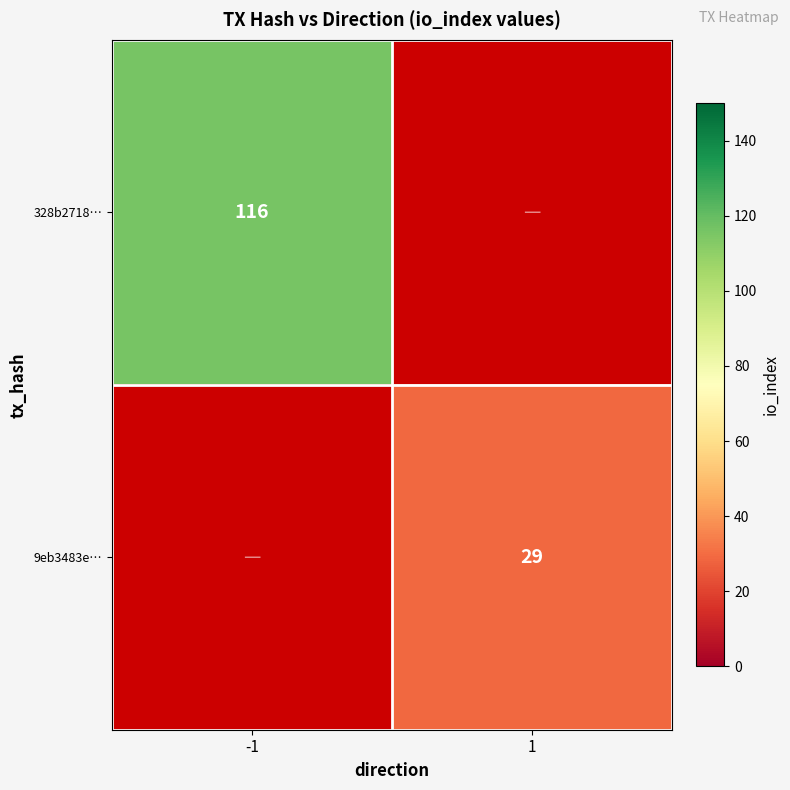

The 328b2718… series shows 199 at -1. True or false?

False